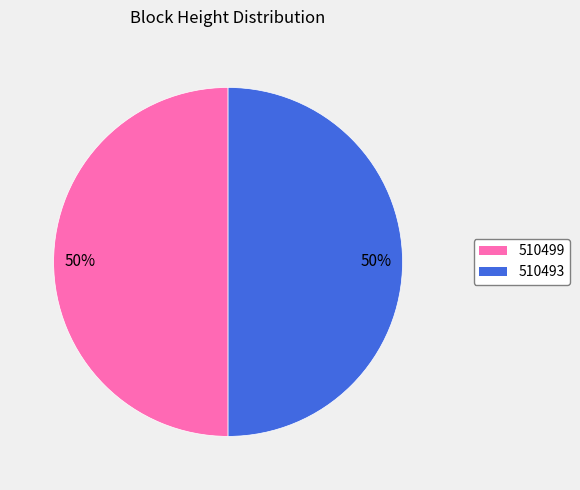

What is the ratio of the value at 510499 to the value at 510493?

1.0